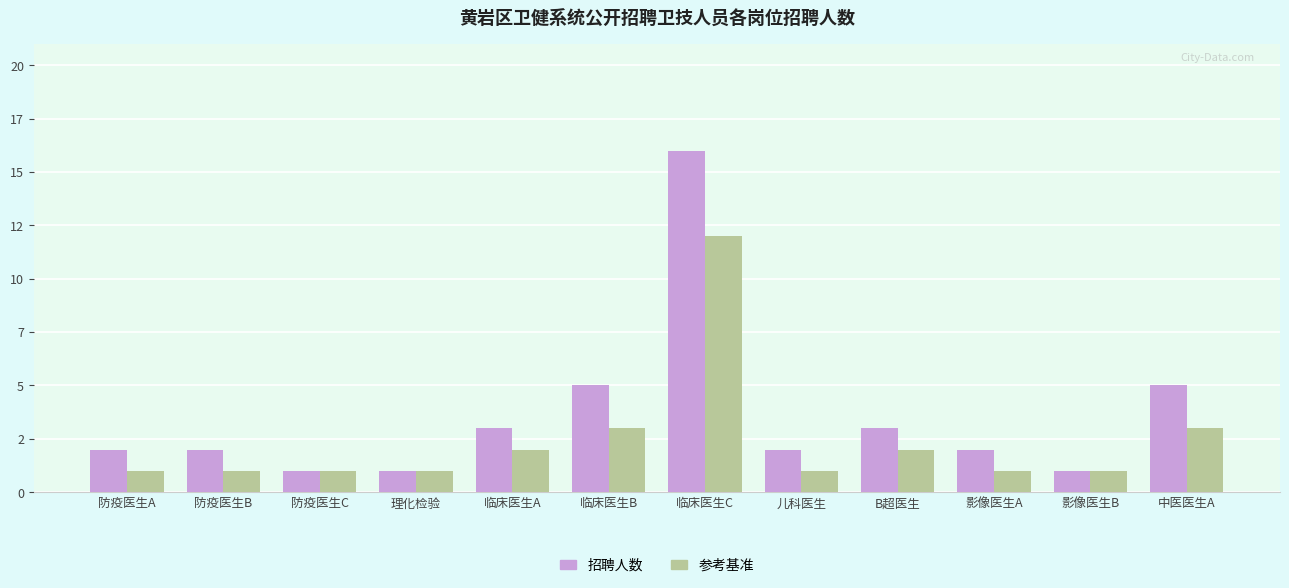

What are all the series names shown in the legend?

招聘人数, 参考基准